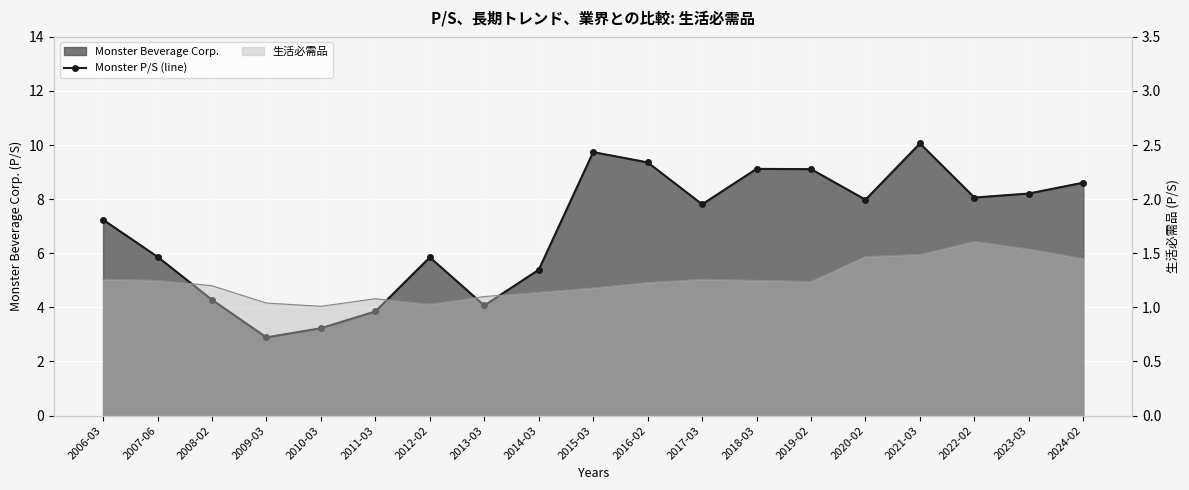

List the labels in order of value, smallest first.

2009-03, 2010-03, 2011-03, 2013-03, 2008-02, 2014-03, 2012-02, 2007-06, 2006-03, 2017-03, 2020-02, 2022-02, 2023-03, 2024-02, 2019-02, 2018-03, 2016-02, 2015-03, 2021-03